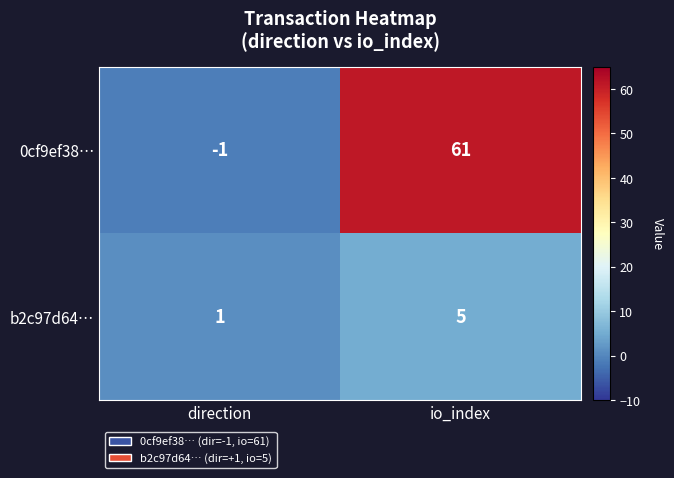

Which series changed the most between direction and io_index?

0cf9ef38…